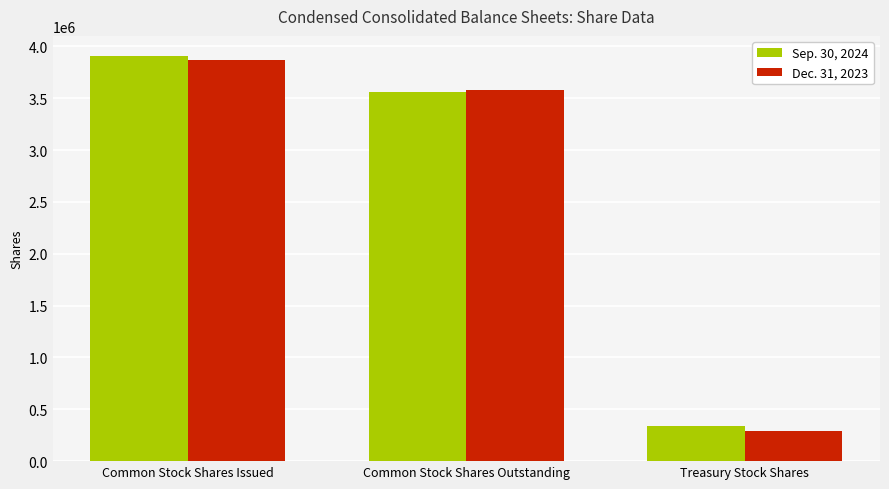

What is the value of the Sep. 30, 2024 bar at the 3rd from the left?

342080